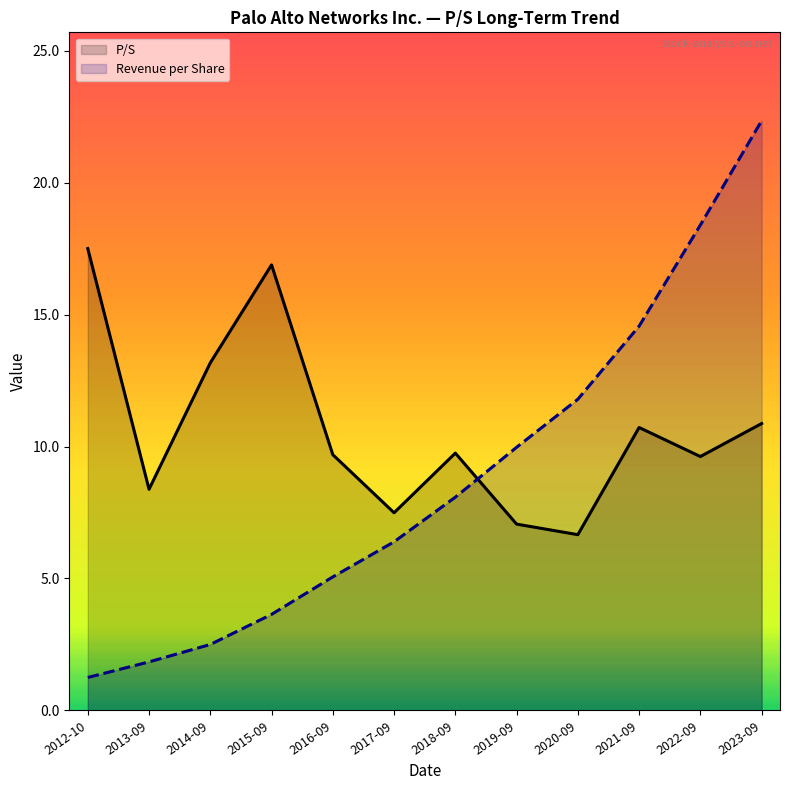

True or false: Revenue per Share and P/S cross at least once.

True